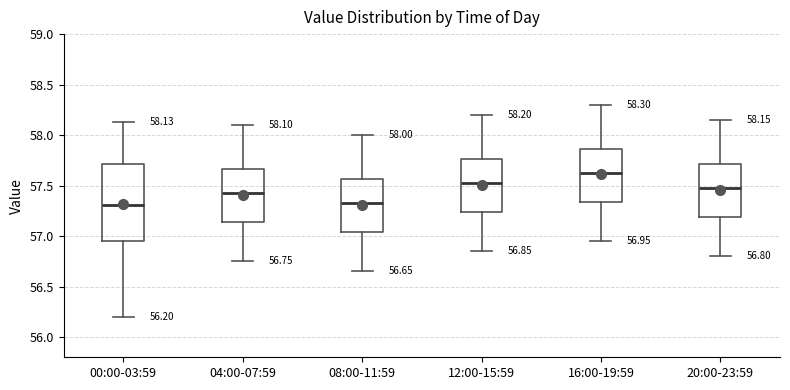

Which box is the tallest, from its lower edge to its upper edge?

00:00-03:59